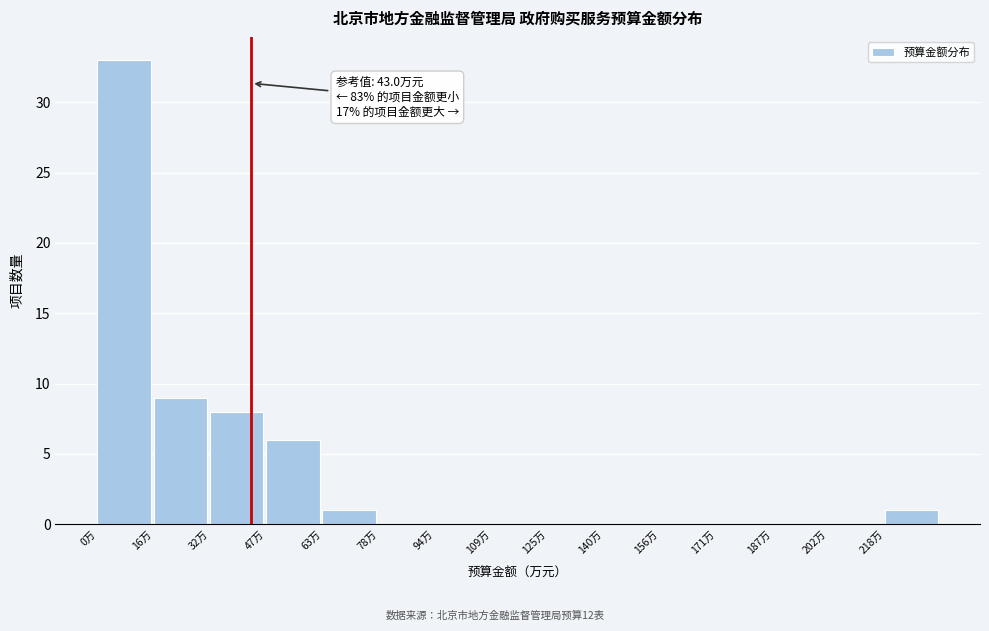

Over which range of the x-axis is the bar tallest?

0 to 16